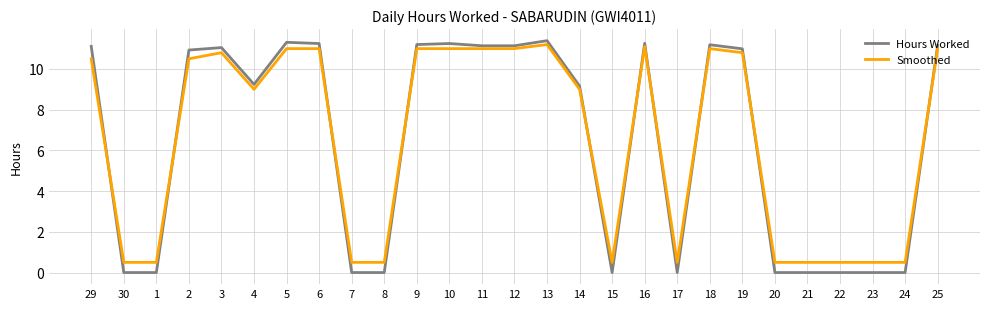

What position from the right is 30?

26